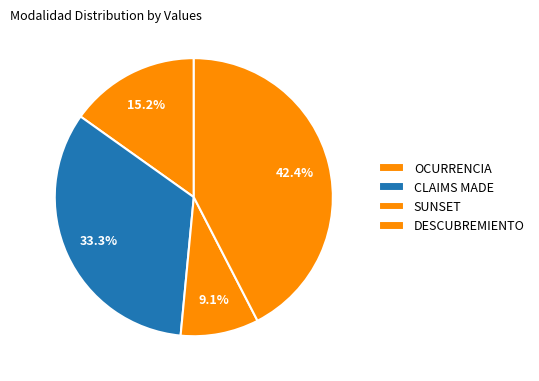

To the nearest percent, what is the difference between the largest and smallest slice percentages?

33%